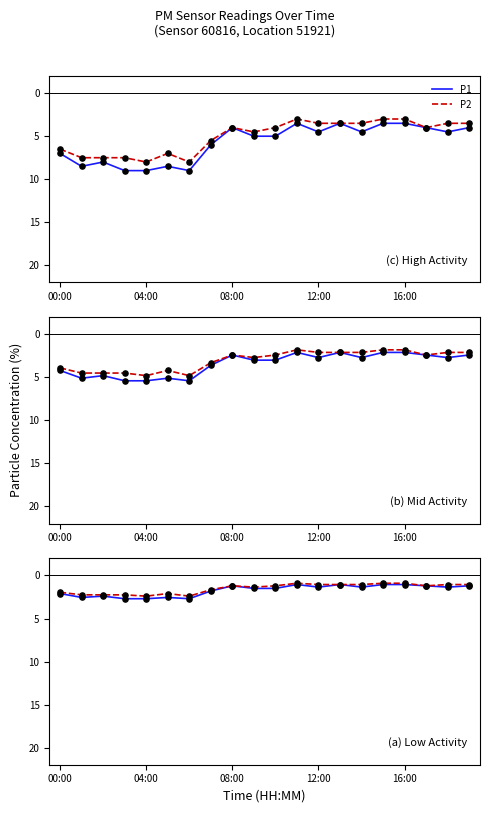

Which series reaches the minimum Y coordinate?

P2